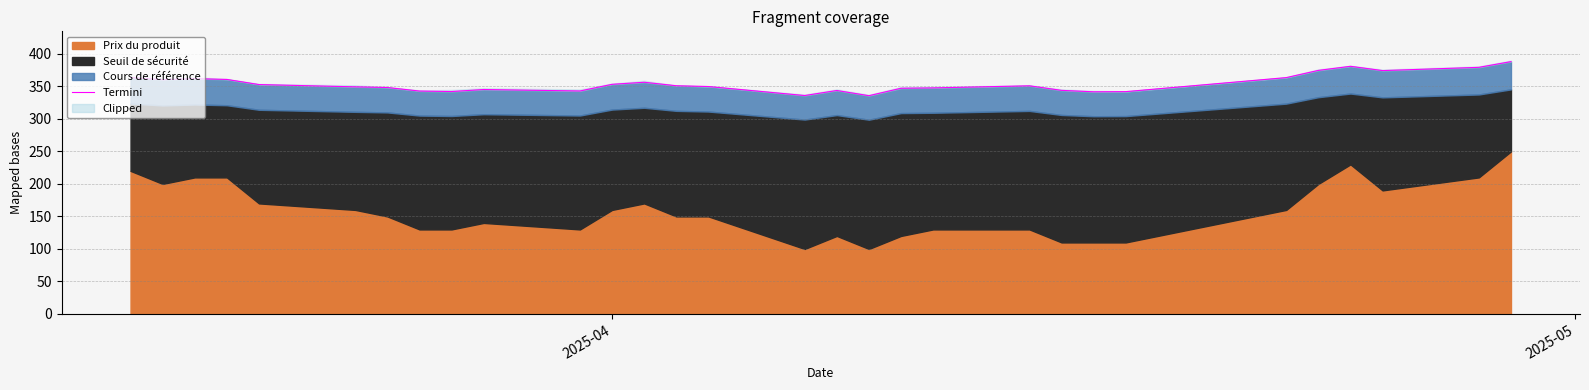

What is the minimum value shown in the chart?

335.6